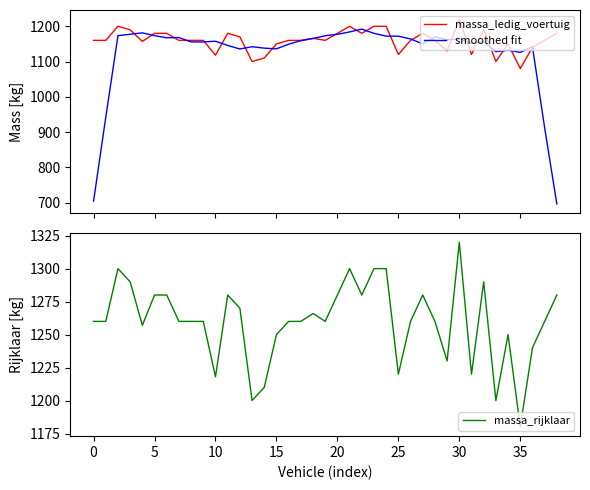

Does the chart display data point markers on the line(s)?

No